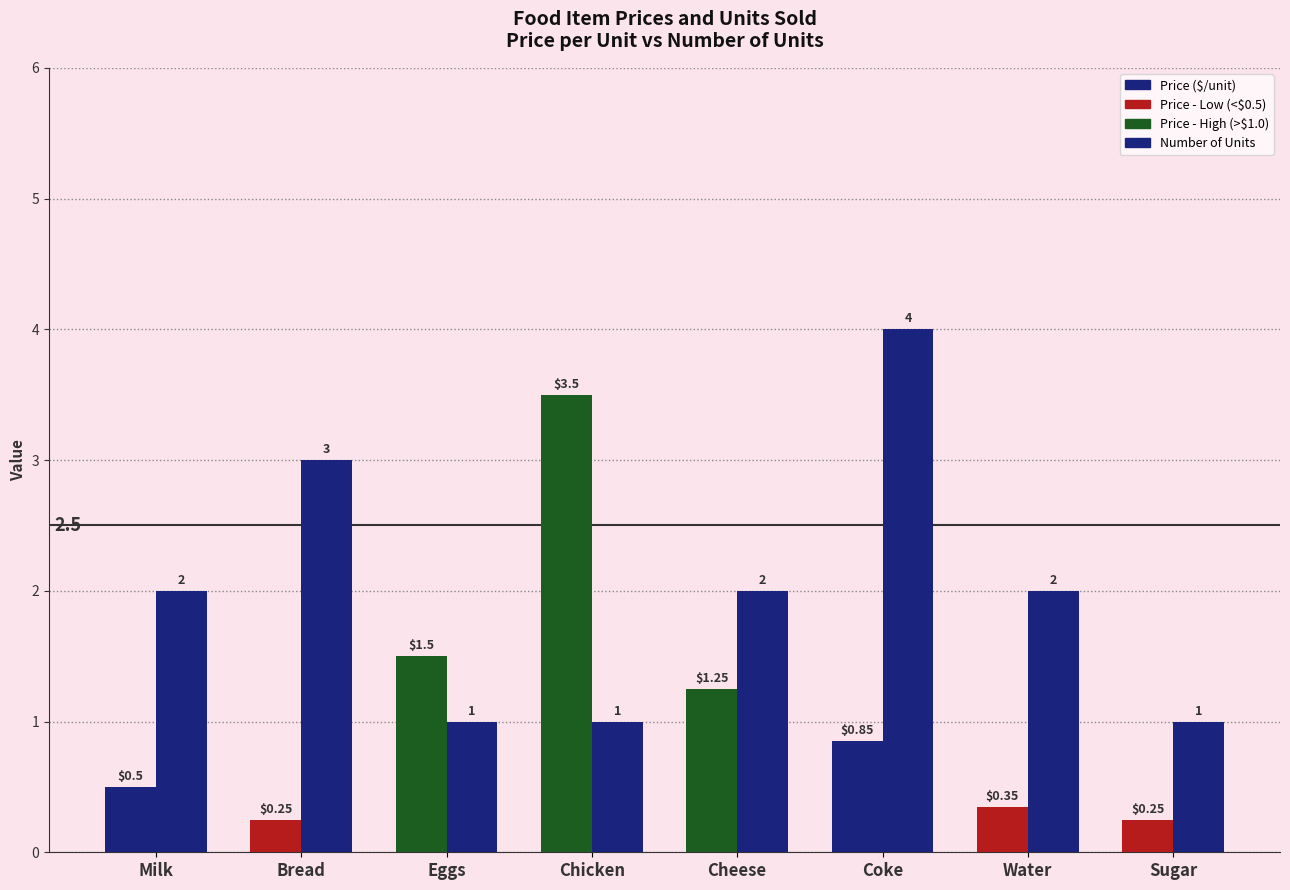

What is the maximum value shown in the chart?

4.0